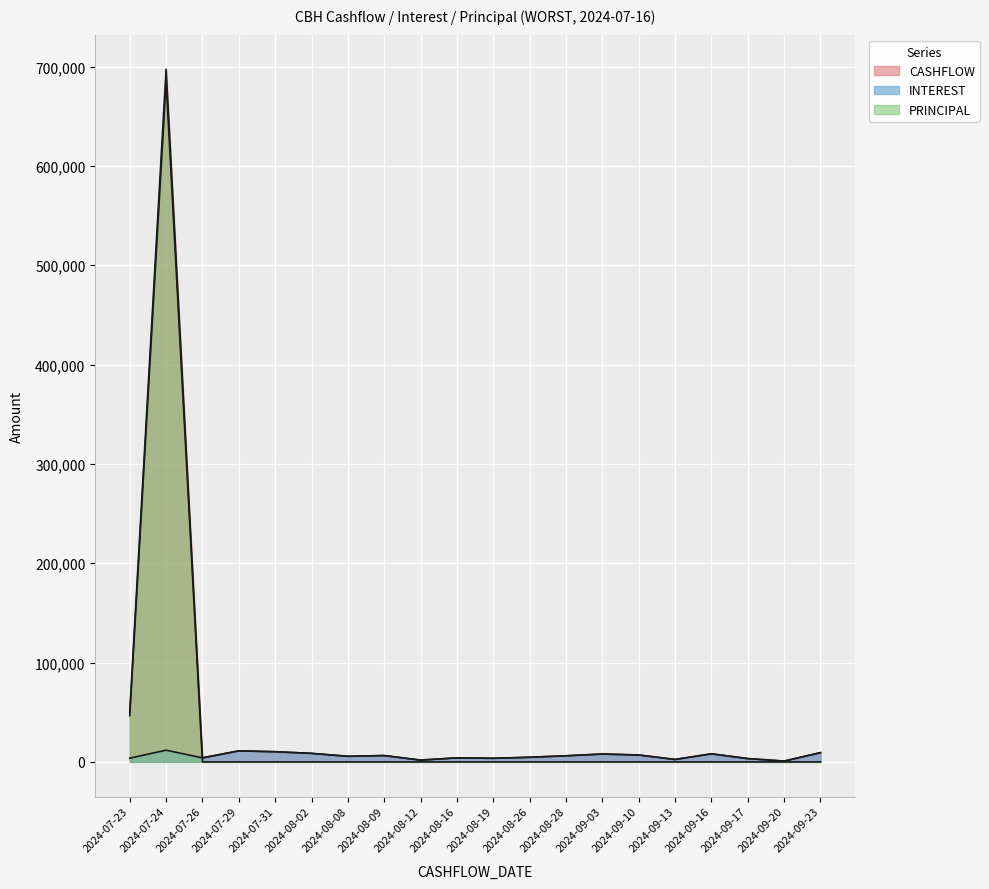

What is the approximate value of INTEREST at 2024-08-16?

4061.7